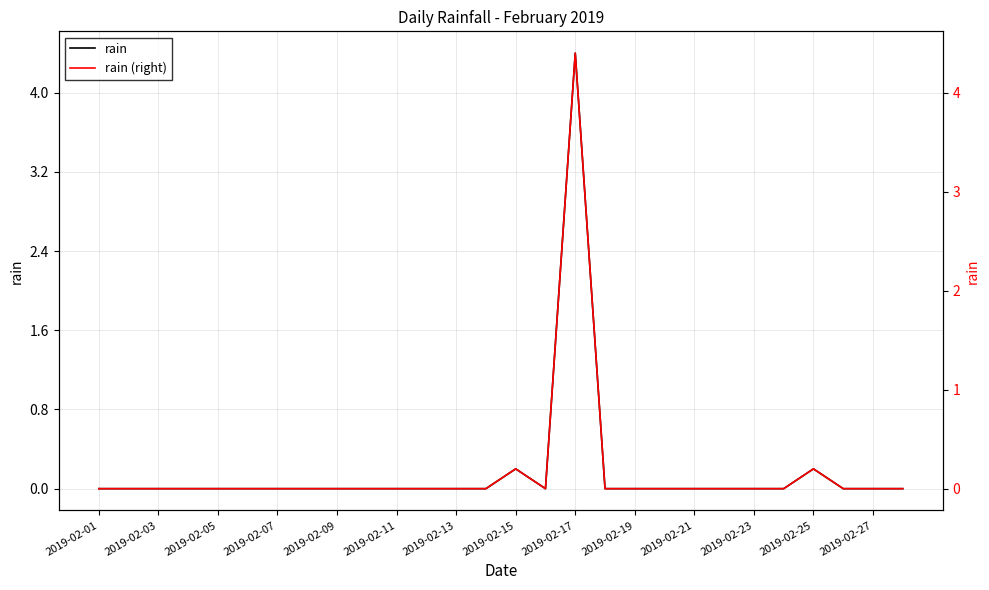

Is the value of rain at 2019-02-23 greater than the value of rain (right) at 2019-02-03?

No